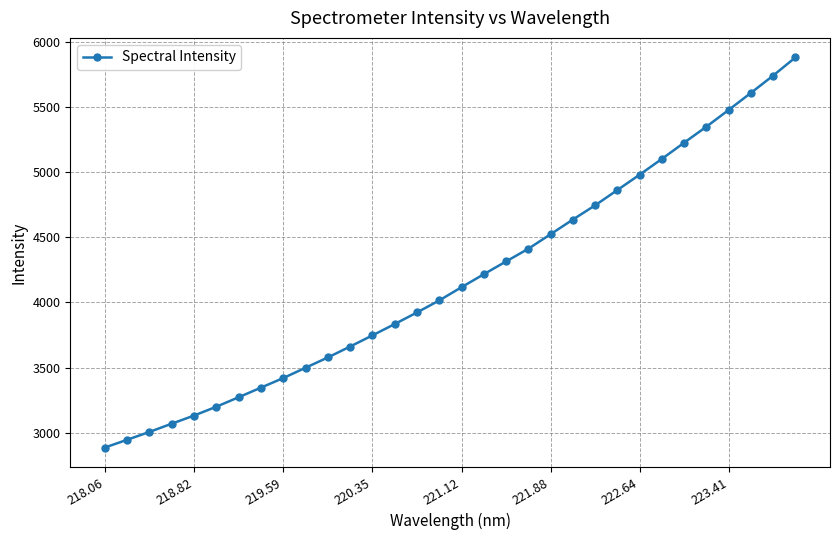

What is the minimum value shown in the chart?

2885.5